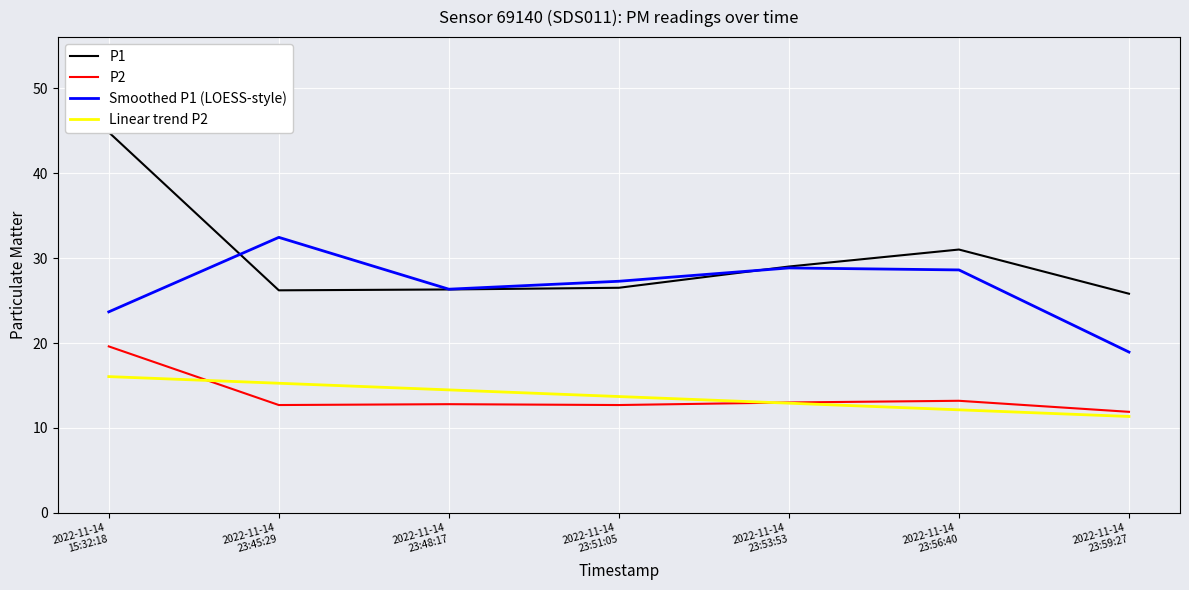

What is the spread (max minus min) of values at 2022-11-14
23:59:27?

14.4